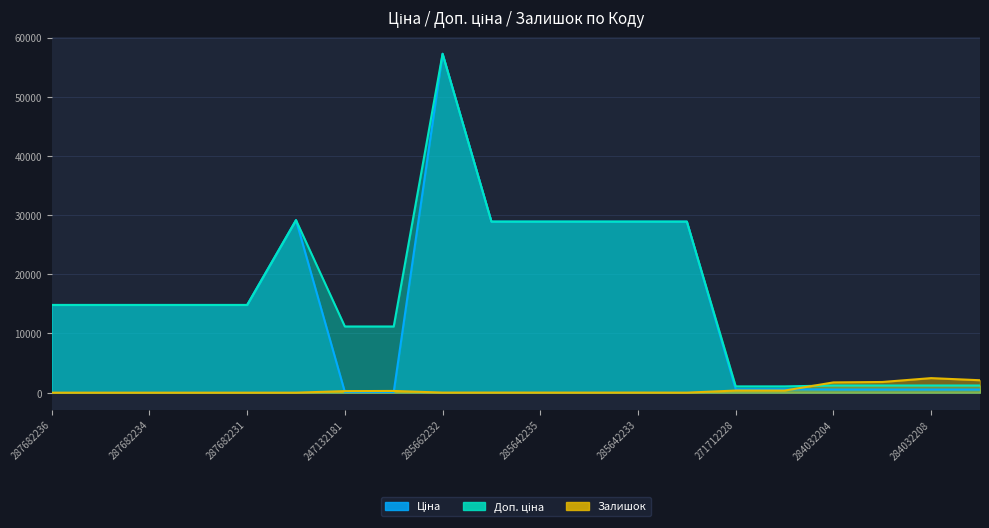

At which category is the sum across all series the highest?

285662232